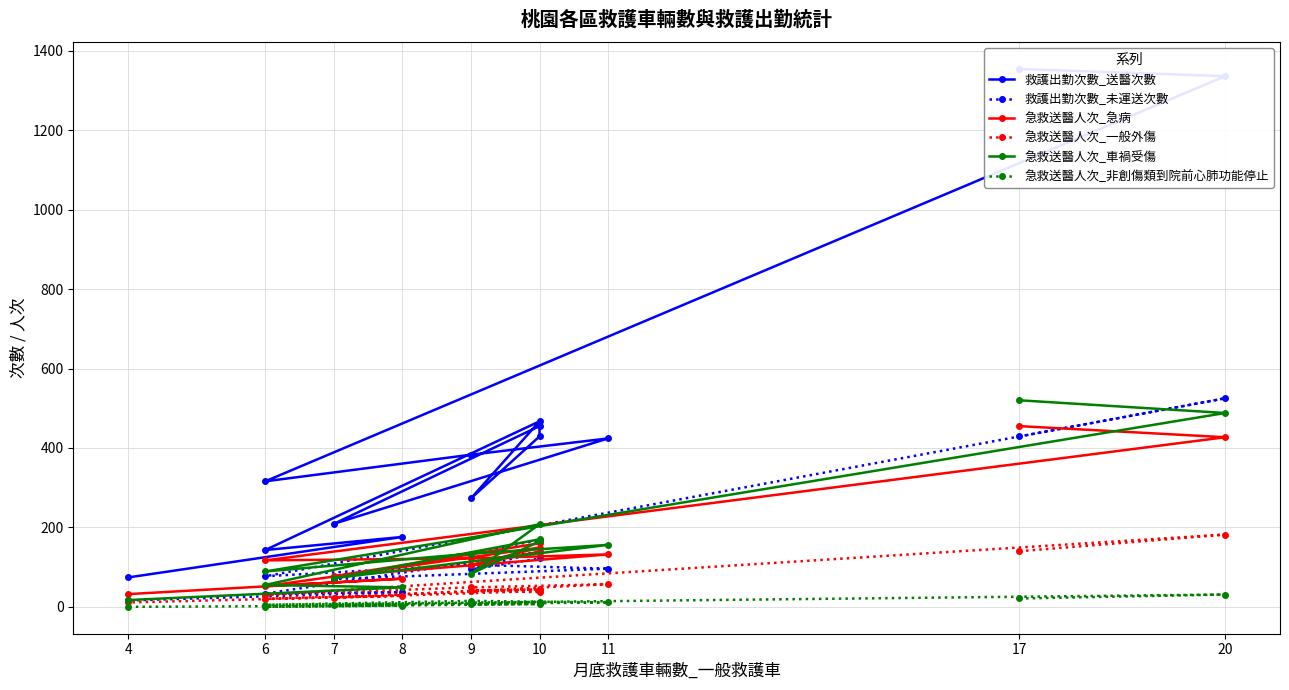

How many data points does each series have?

13